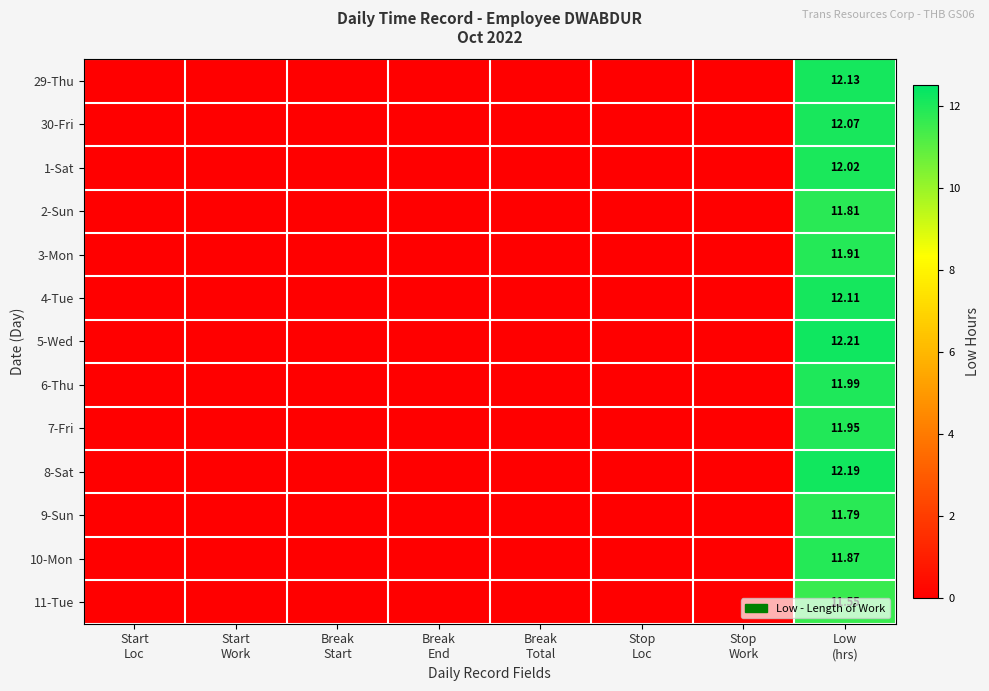

Rank the series by their maximum value, from highest to lowest.

5-Wed, 8-Sat, 29-Thu, 4-Tue, 30-Fri, 1-Sat, 6-Thu, 7-Fri, 3-Mon, 10-Mon, 2-Sun, 9-Sun, 11-Tue